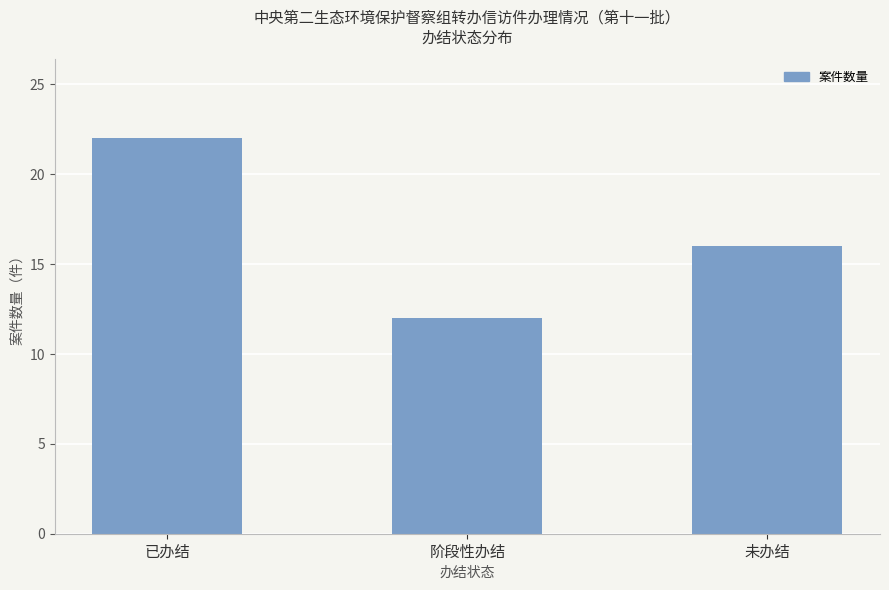

Reading left to right, what are all the values shown in this chart?

22	12	16